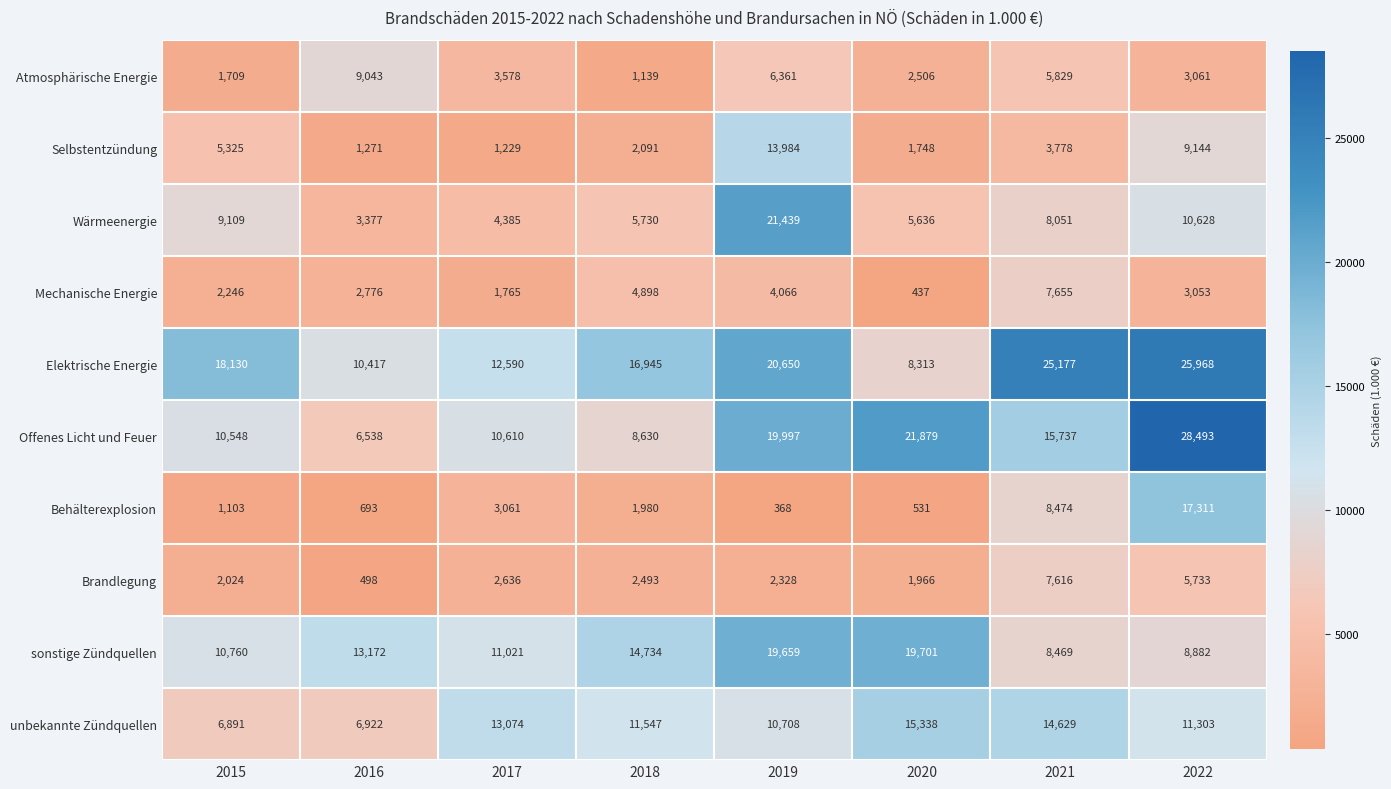

Which category has the lowest value in the Behälterexplosion series?

2019